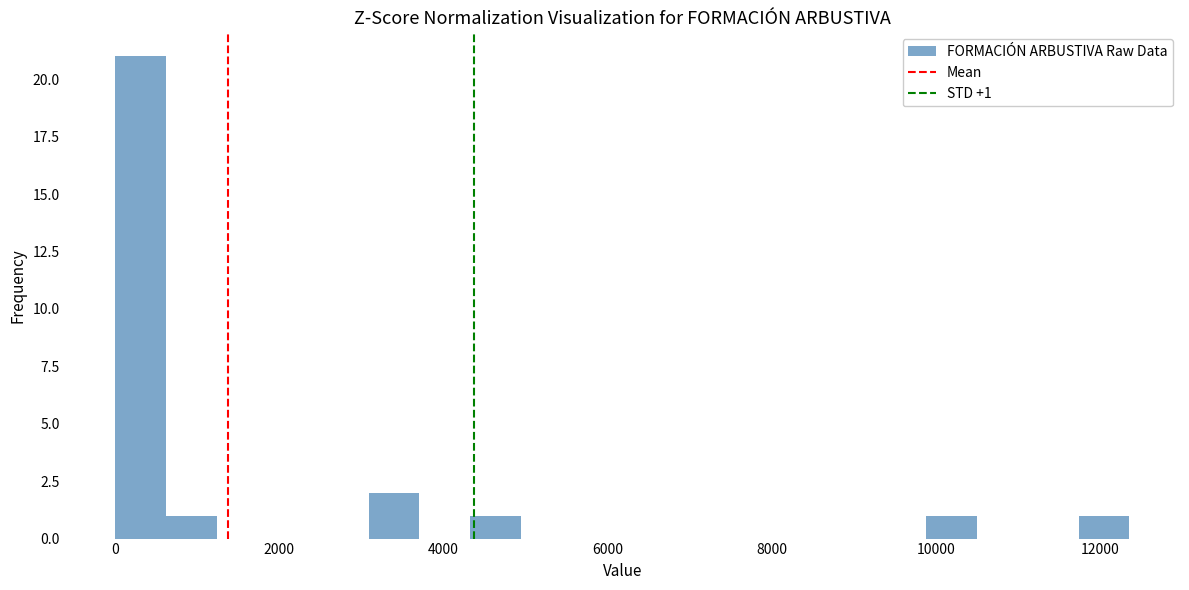

Read against the x-axis, roughly where is the centre of the tallest bar?

400